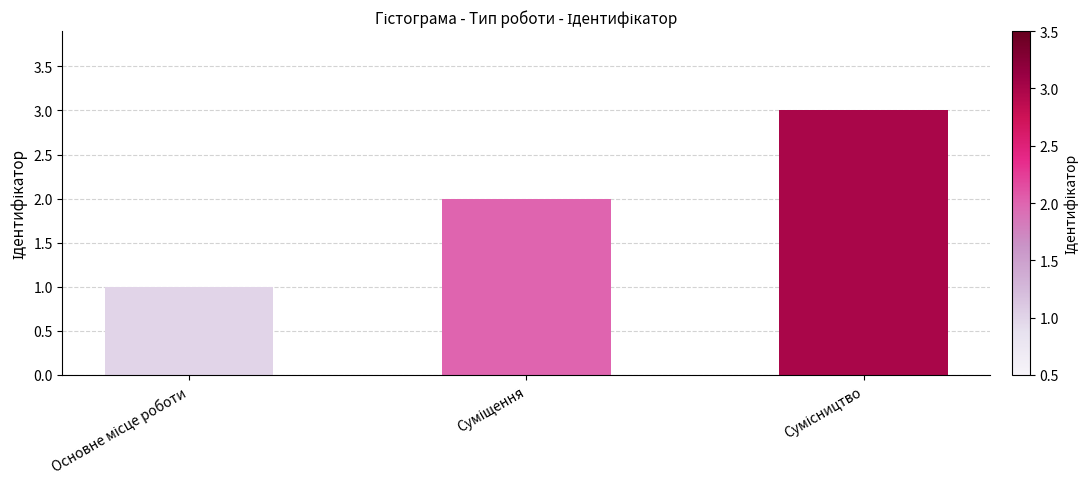

What is the maximum value shown in the chart?

3